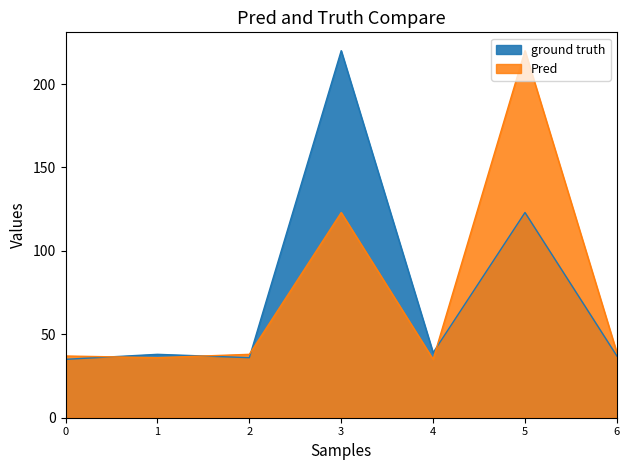

Does the chart have visible grid lines?

No